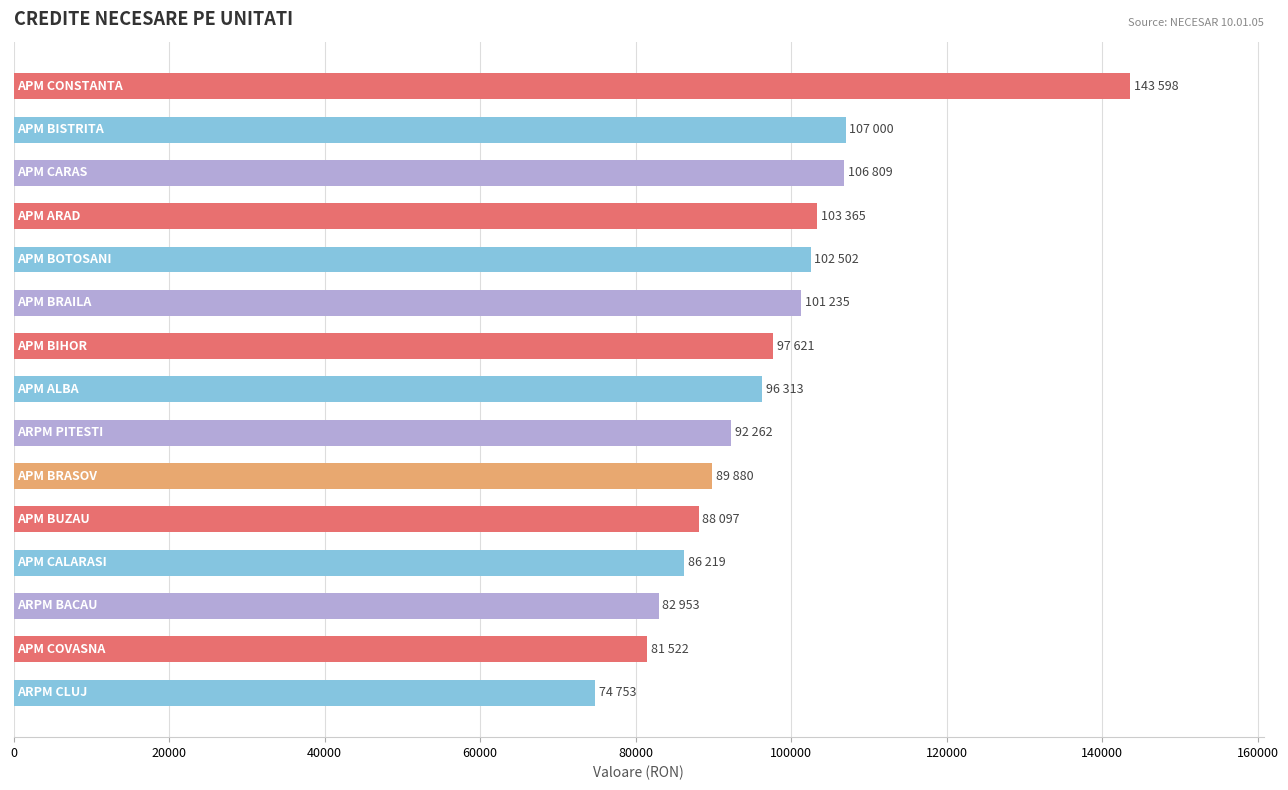

What is the maximum value shown in the chart?

143598